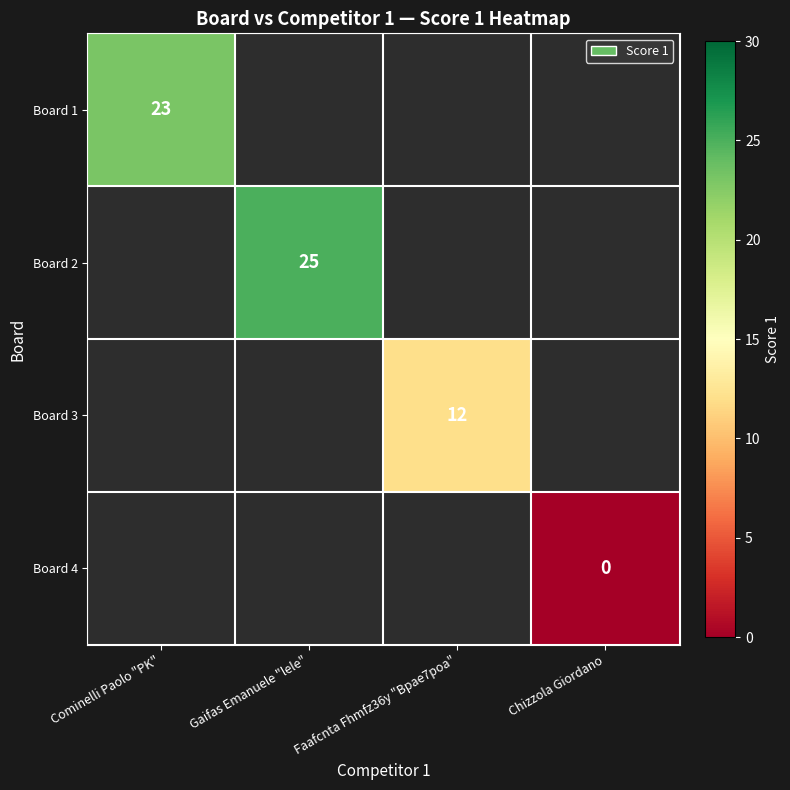

What is the maximum value shown in the chart?

25.0